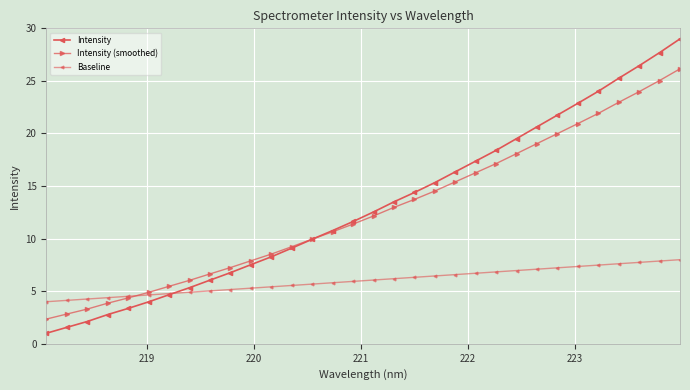

What is the average value of the Baseline series?

6.0